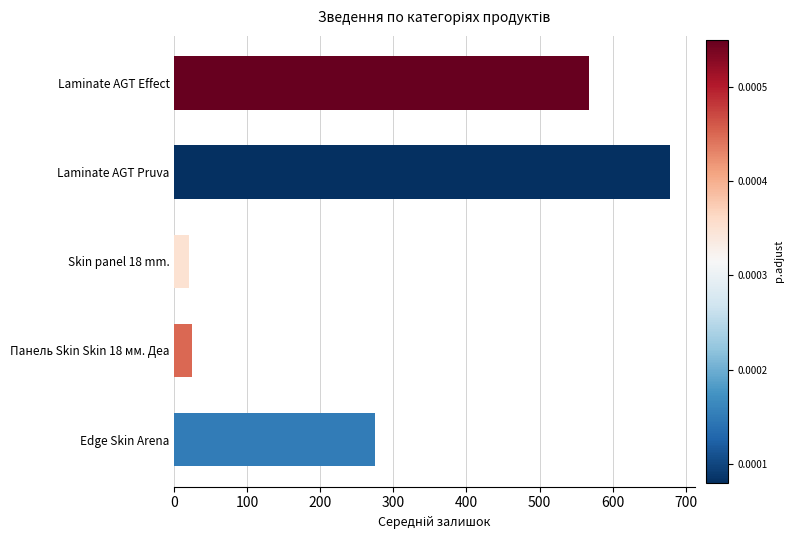

Reading top to bottom, extract all data points from this chart.

567.7	678.8	20.5	24.0	275.0